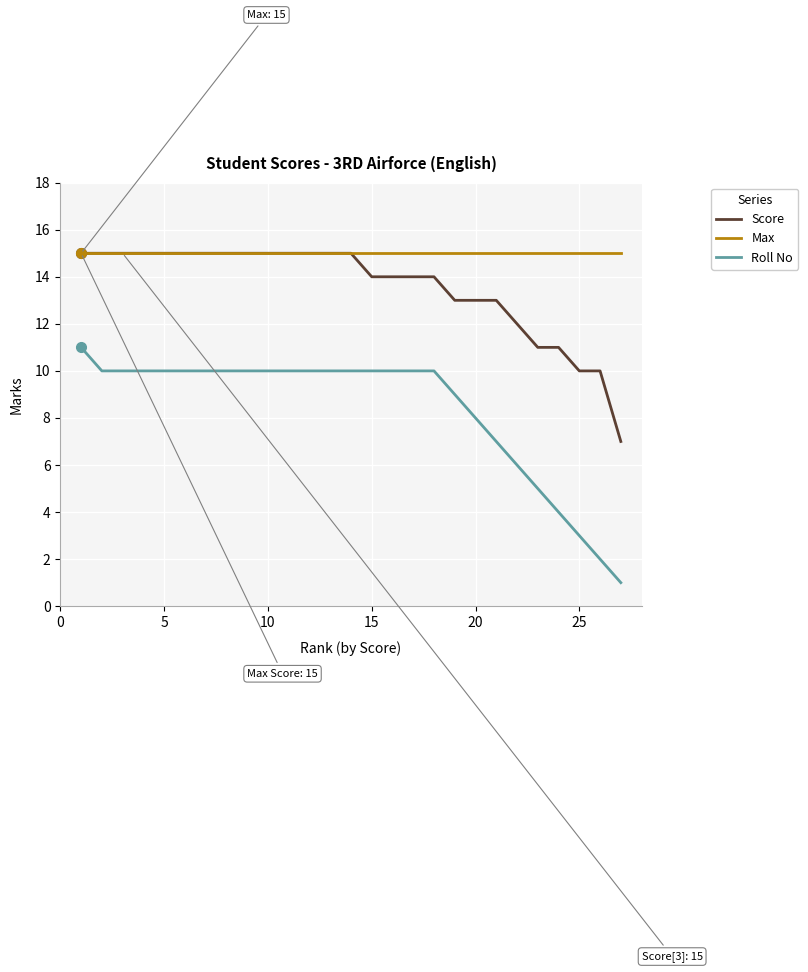

Reading left to right, list all the values displayed in this chart.

Score: 15	15	15	15	15	15	15	15	15	15	15	15	15	15	14	14	14	14	13	13	13	12	11	11	10	10	7
Max: 15	15	15	15	15	15	15	15	15	15	15	15	15	15	15	15	15	15	15	15	15	15	15	15	15	15	15
Roll No: 11	10	10	10	10	10	10	10	10	10	10	10	10	10	10	10	10	10	9	8	7	6	5	4	3	2	1